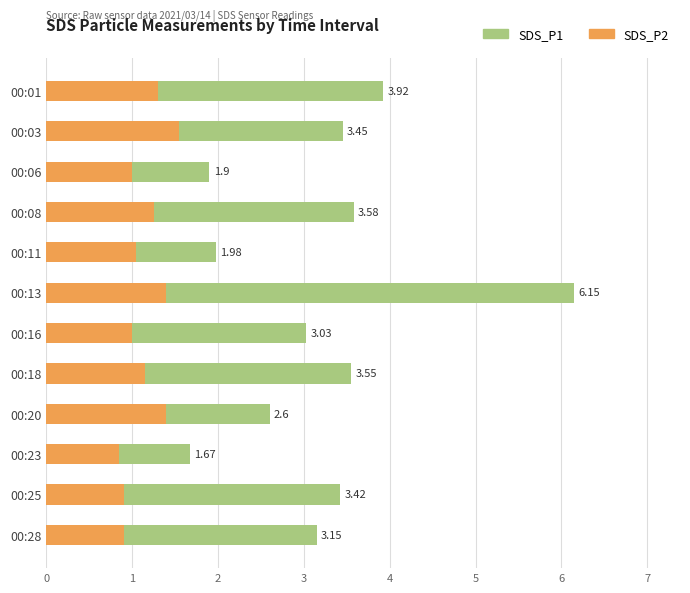

What are all the series names shown in the legend?

SDS_P1, SDS_P2